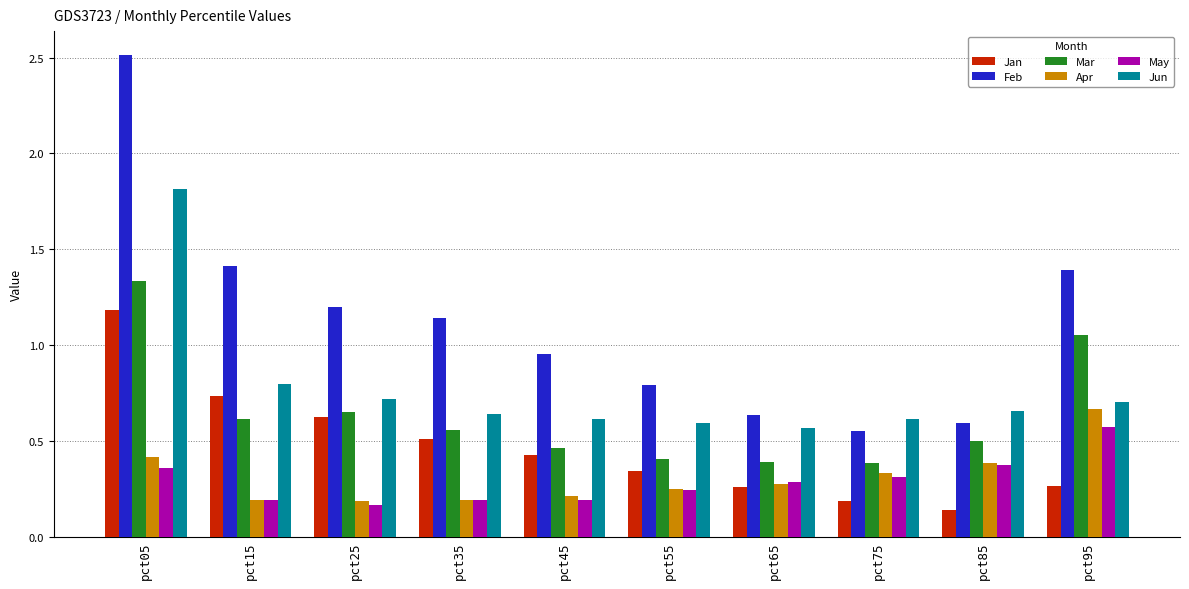

Is the value of May at pct35 greater than the value of Jan at pct65?

No